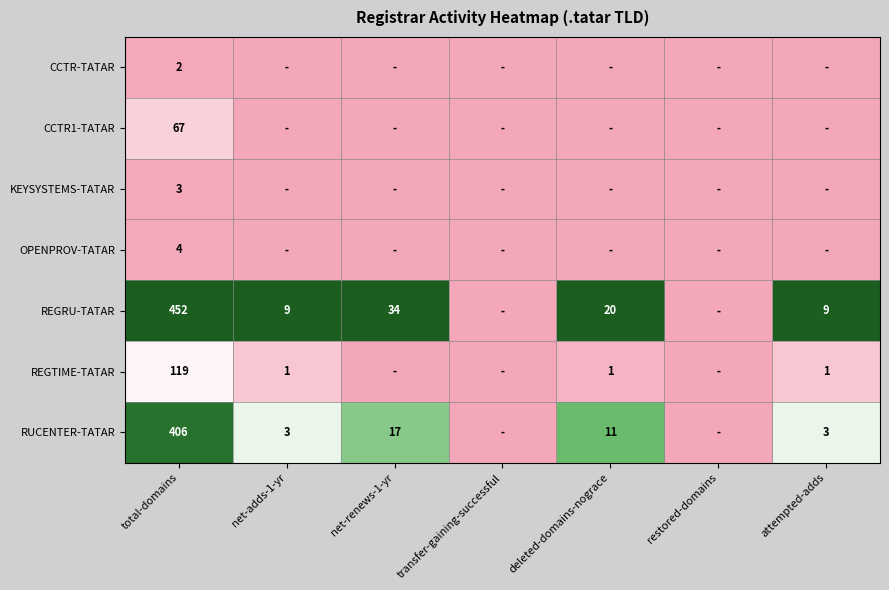

True or false: CCTR1-TATAR has a value of 45 at total-domains.

False